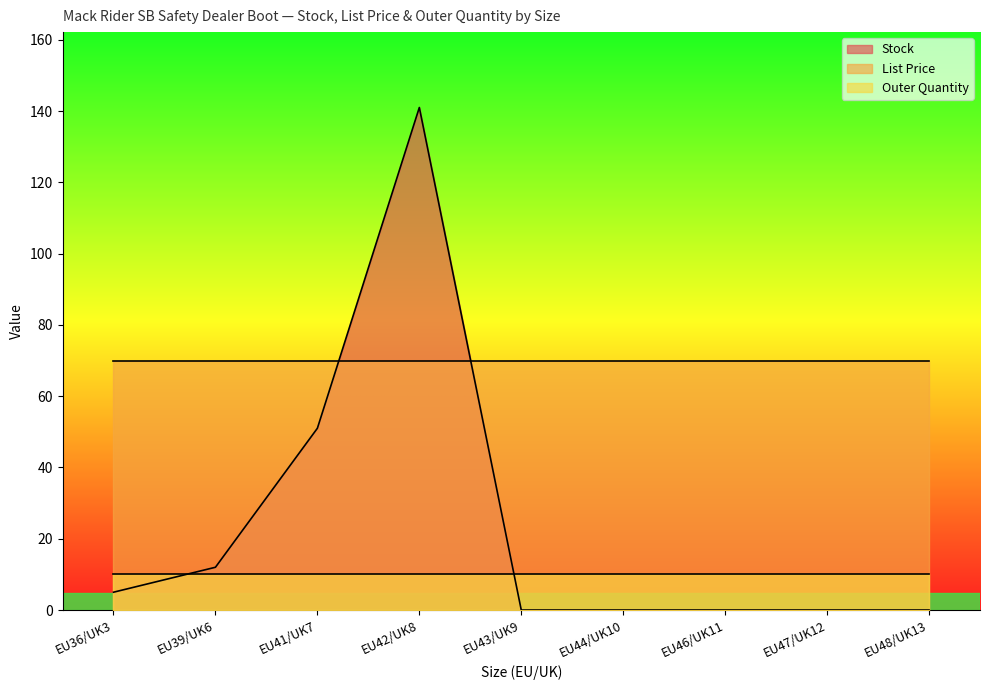

Is it true that Outer Quantity equals 10.0 at EU44/UK10?

True